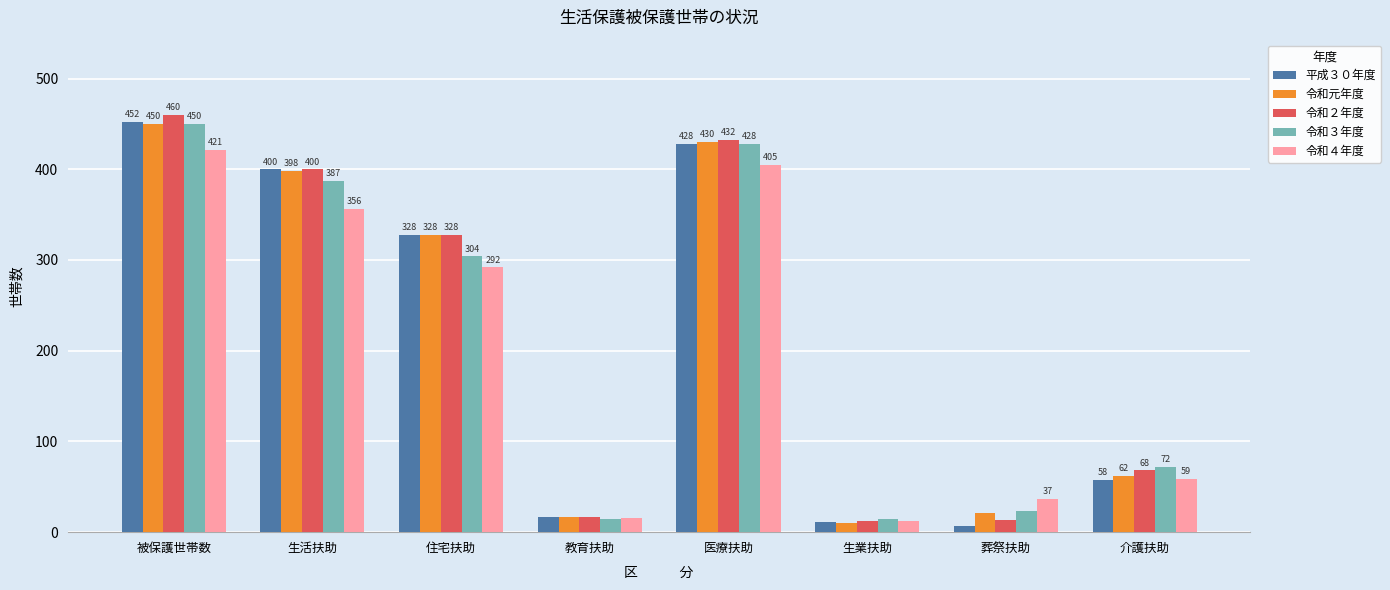

Which category has the highest value across all series?

被保護世帯数